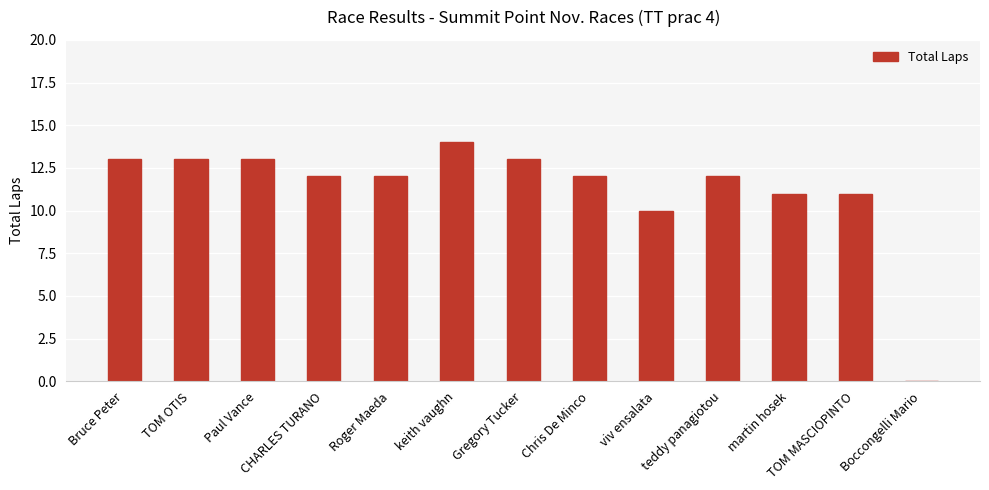

Which has a higher value, TOM OTIS or keith vaughn?

keith vaughn